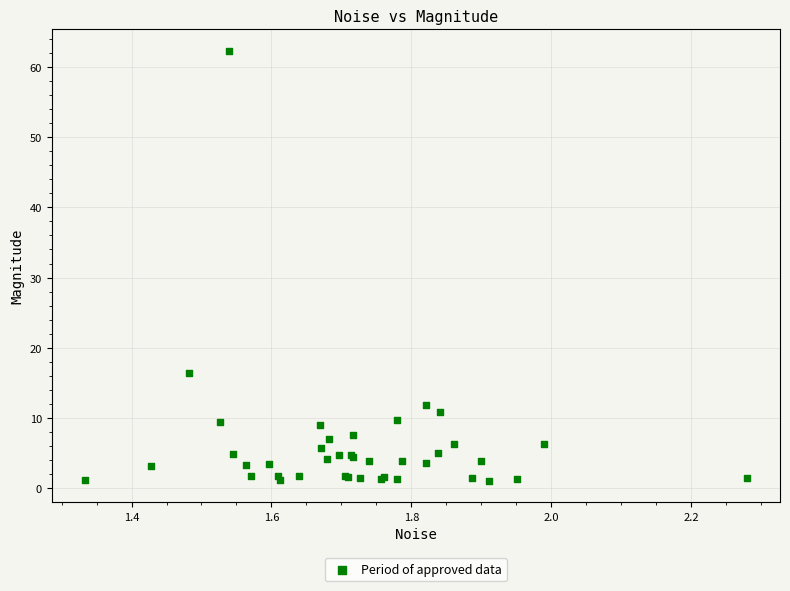

What Y value in the scatter plot is closest to 31?

16.4